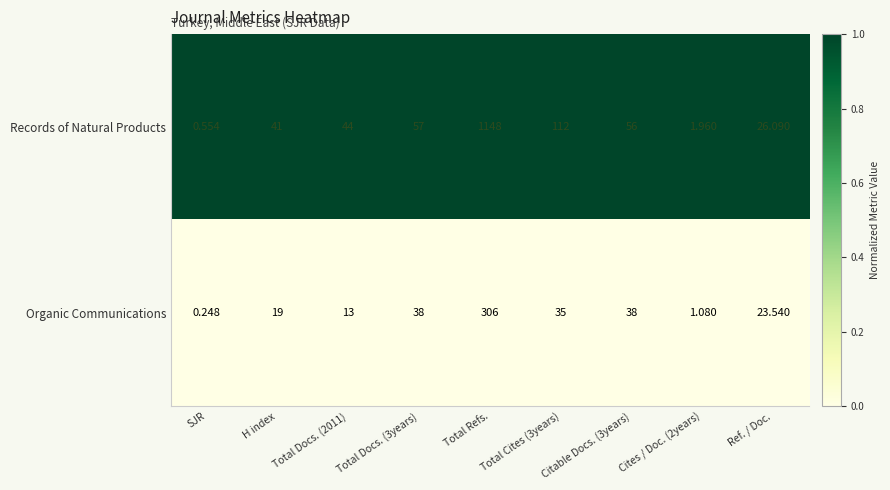

Which series has the largest total across all categories?

Records of Natural Products